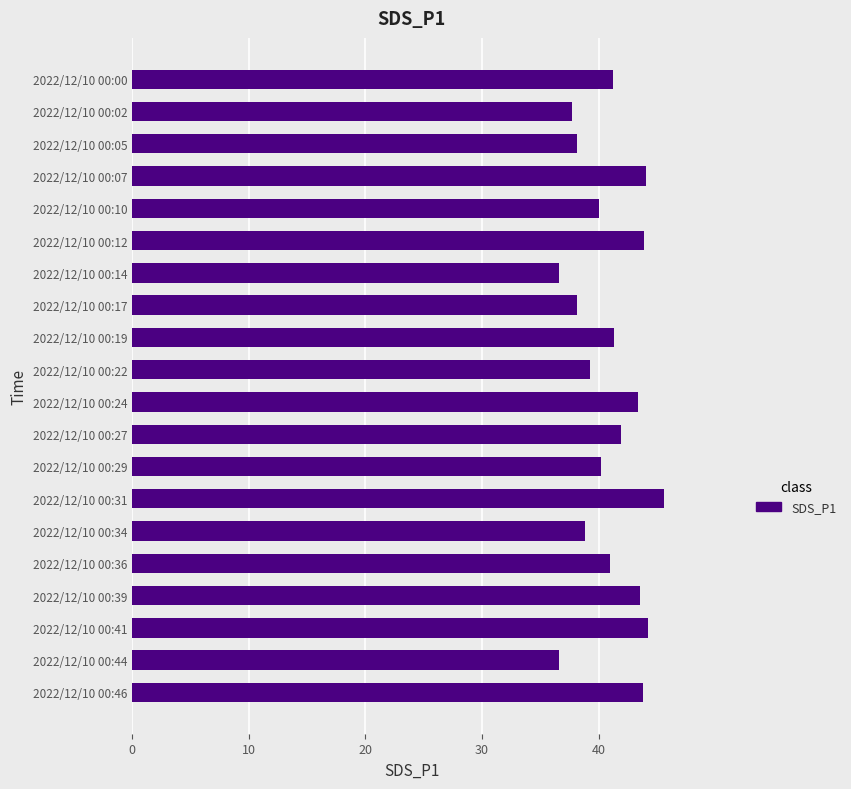

Which label corresponds to the largest value in the chart?

2022/12/10 00:31